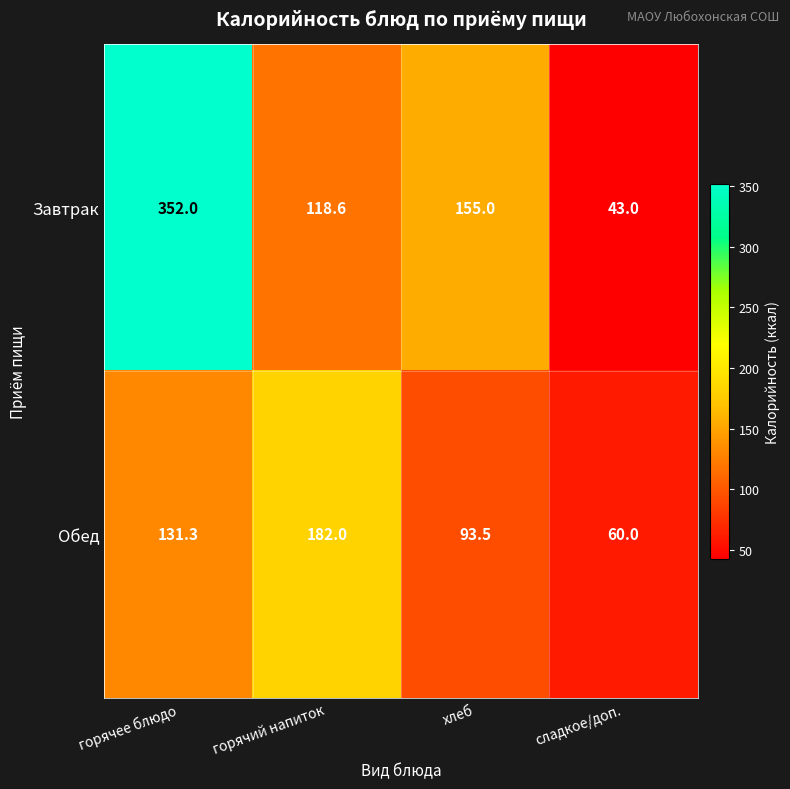

What is the difference between the highest and lowest values at горячее блюдо?

220.7